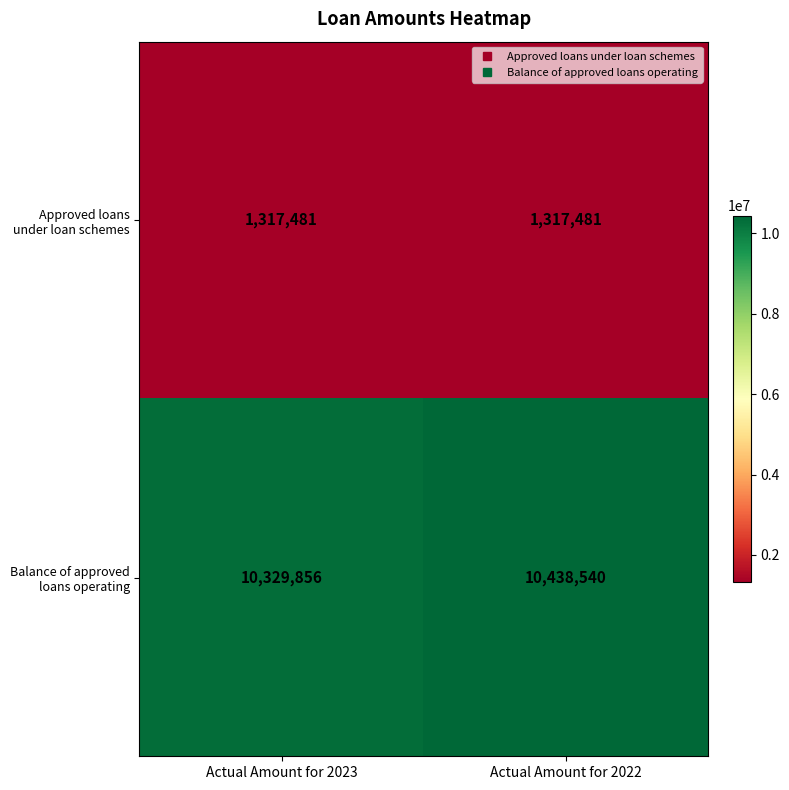

What is the total value across all series at Actual Amount for 2023?

11647337